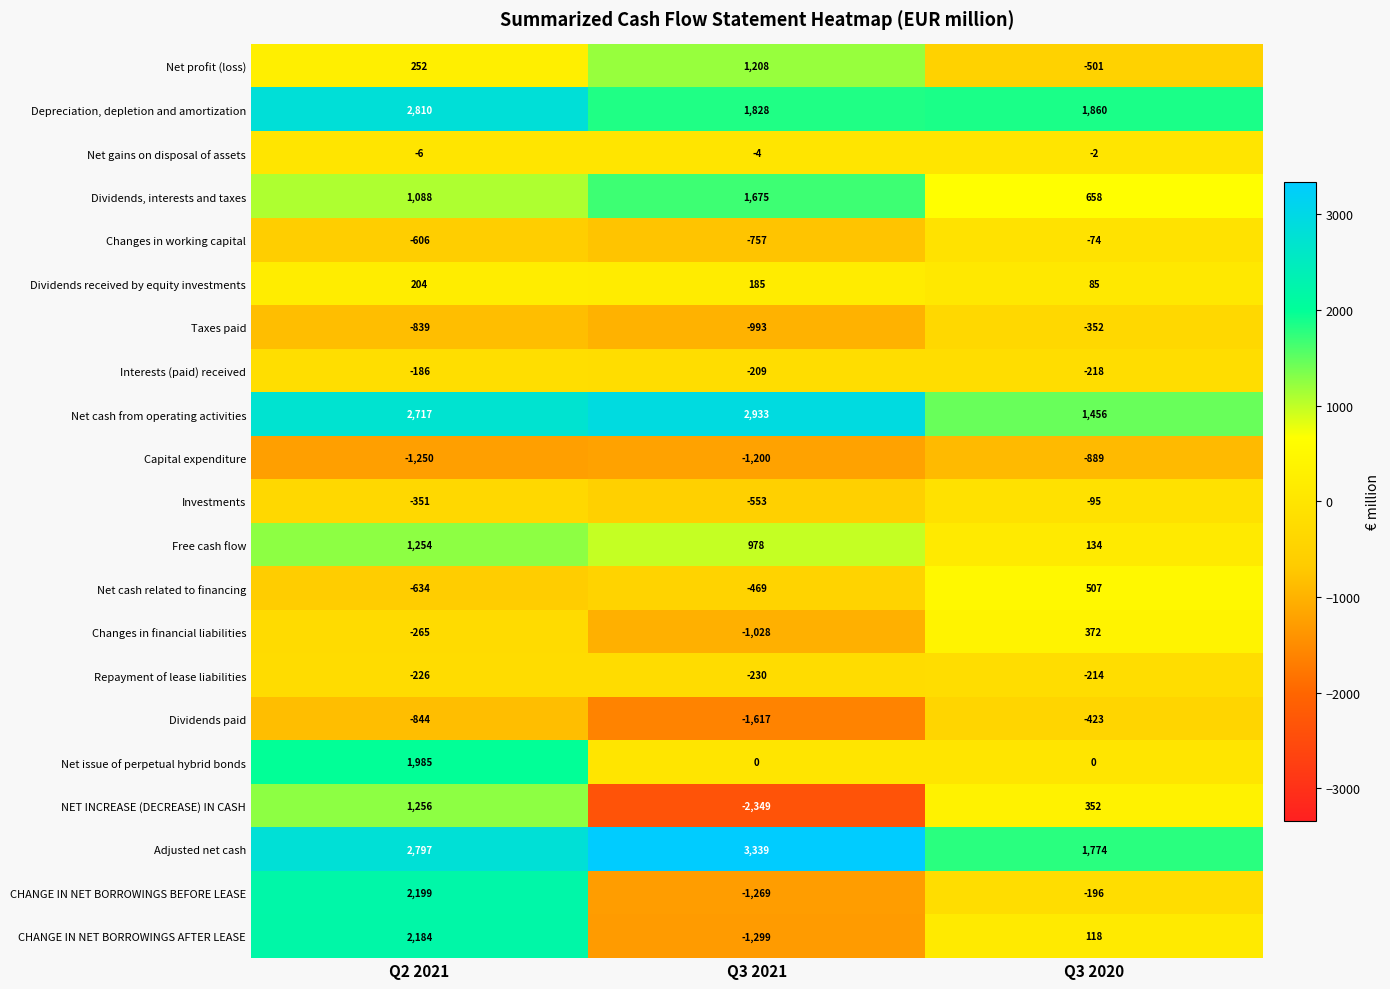

What is the difference between the Changes in financial liabilities values at Q3 2021 and Q3 2020?

1400